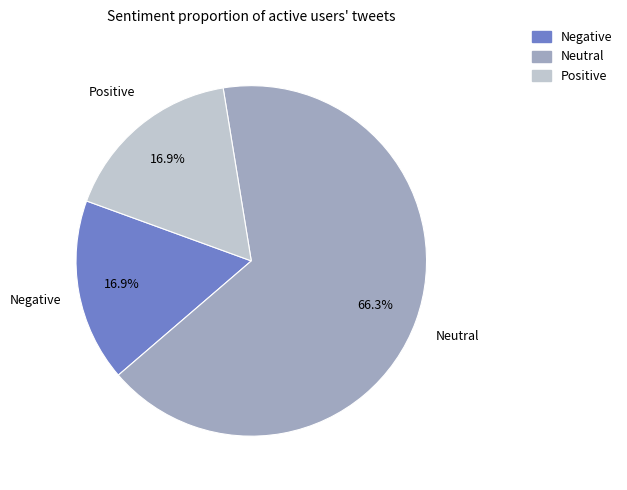

Does any single category account for the majority?

Yes